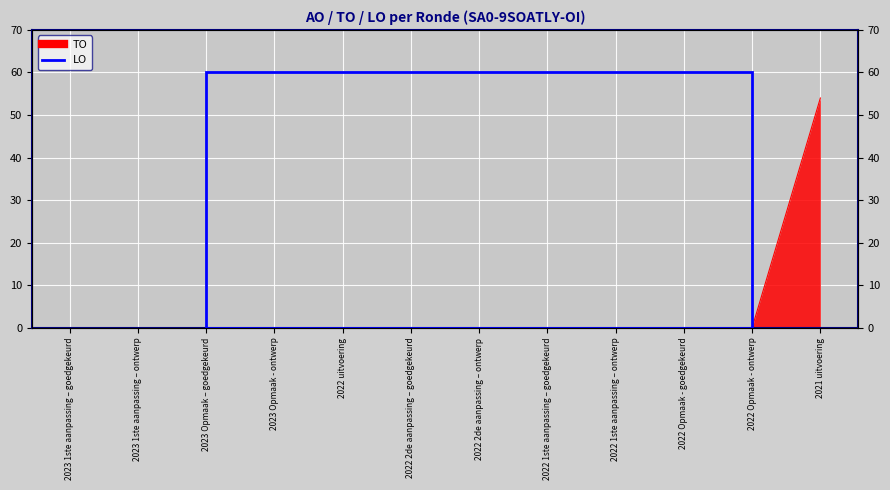

Rank the categories by value from highest to lowest.

2021 uitvoering, 2023 1ste aanpassing – goedgekeurd, 2023 1ste aanpassing – ontwerp, 2023 Opmaak – goedgekeurd, 2023 Opmaak - ontwerp, 2022 uitvoering, 2022 2de aanpassing – goedgekeurd, 2022 2de aanpassing – ontwerp, 2022 1ste aanpassing – goedgekeurd, 2022 1ste aanpassing – ontwerp, 2022 Opmaak - goedgekeurd, 2022 Opmaak - ontwerp